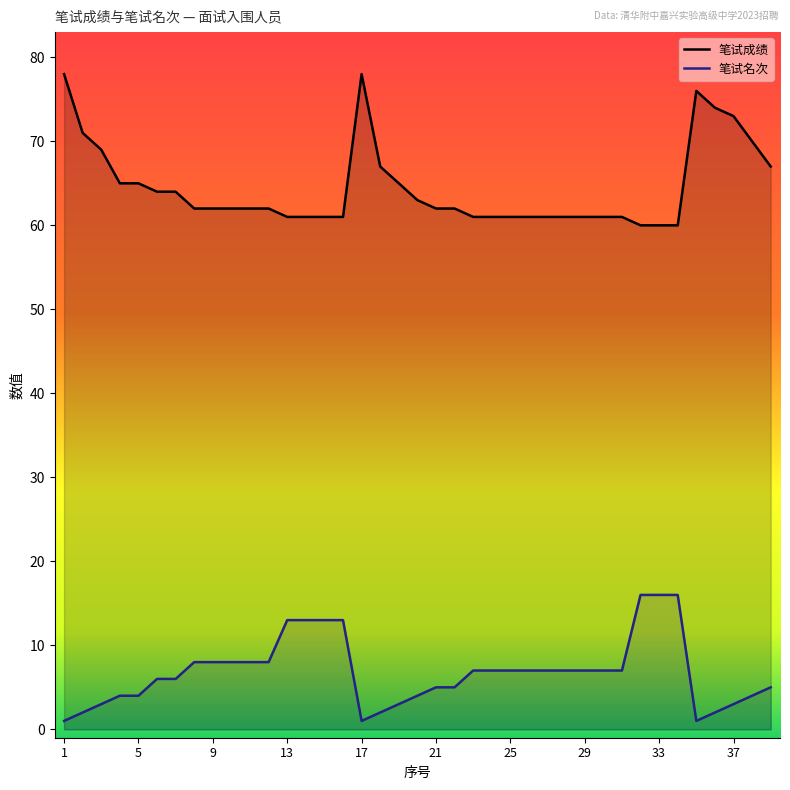

In 笔试成绩, how many points are higher than both neighbors (excluding endpoints)?

2